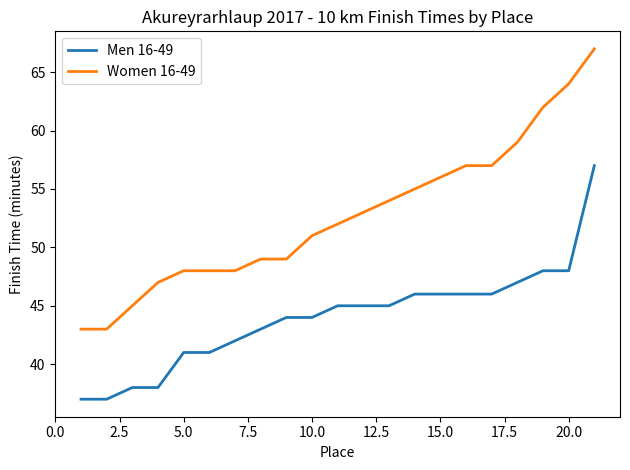

Which series has the widest spread of values?

Women 16-49